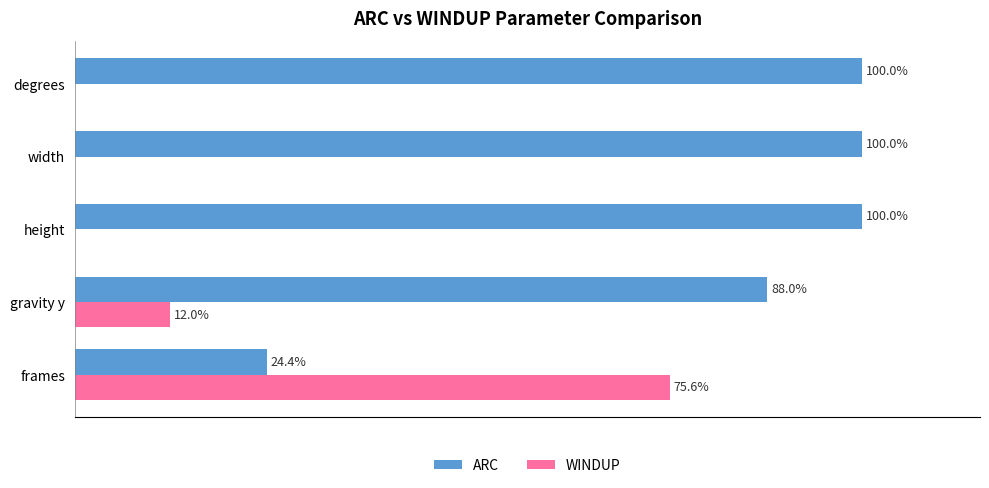

Is the value of WINDUP at gravity y greater than the value of ARC at width?

No